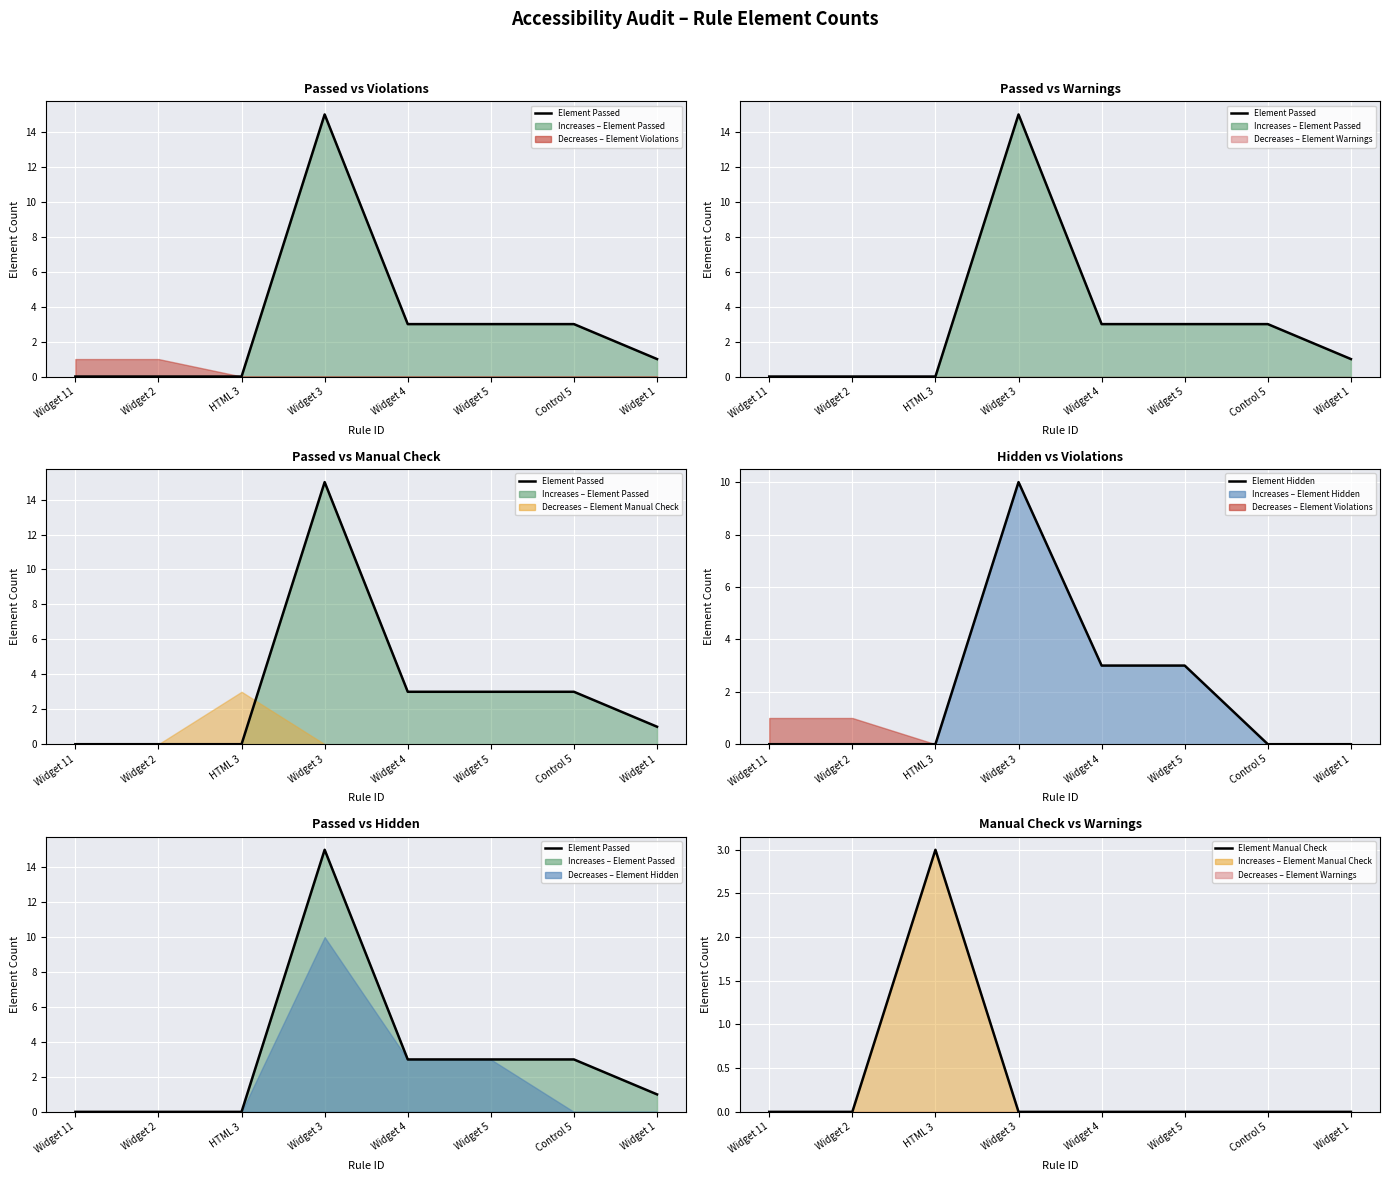

Does the chart display data point markers on the line(s)?

No